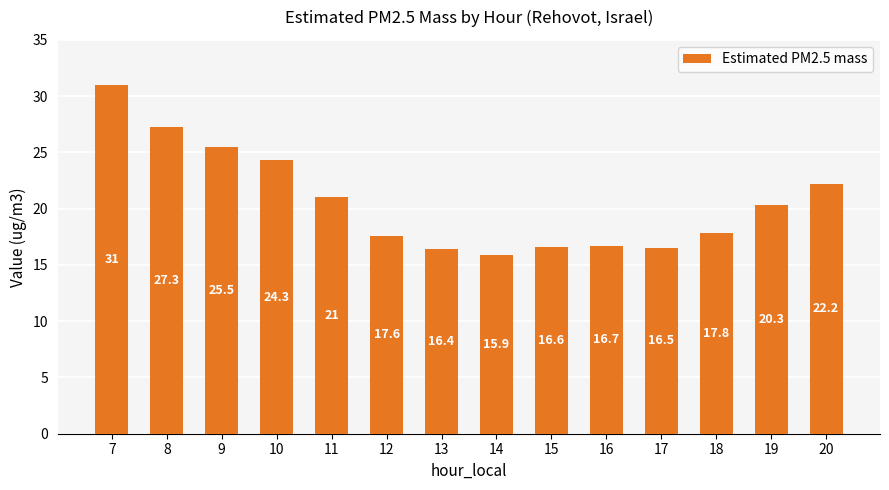

What is the difference between the maximum and minimum values?

15.1